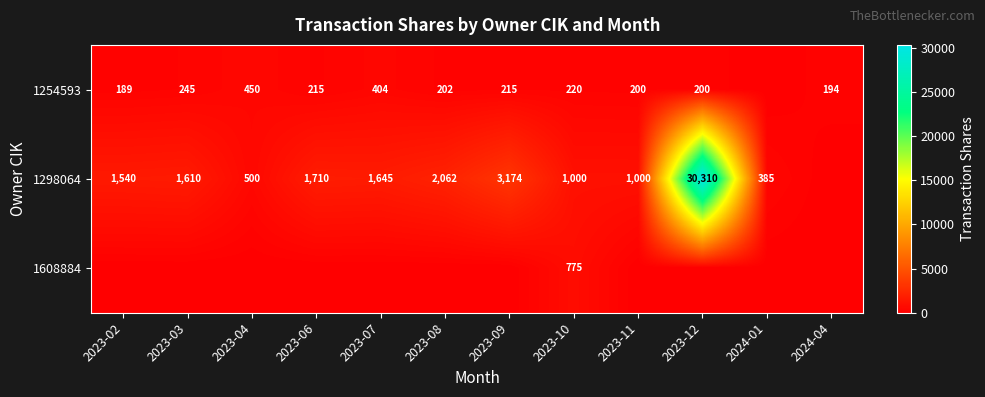

What is the sum of the 1298064 values at 2023-02 and 2023-12?

31850